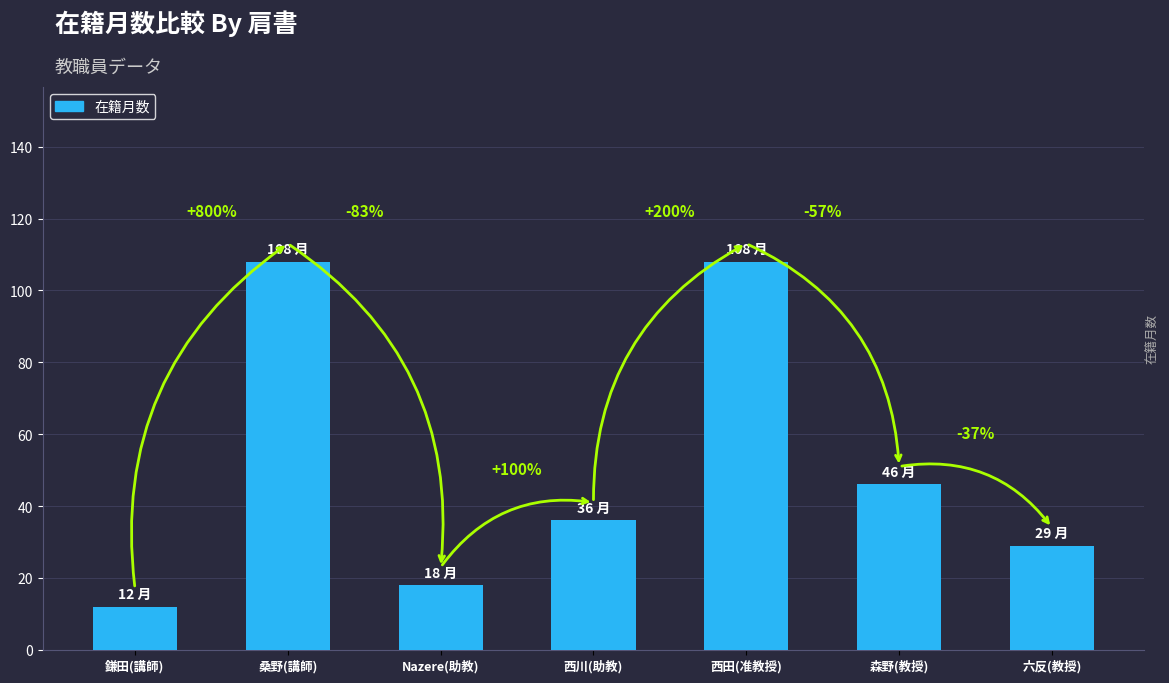

Does the chart contain any negative values?

No